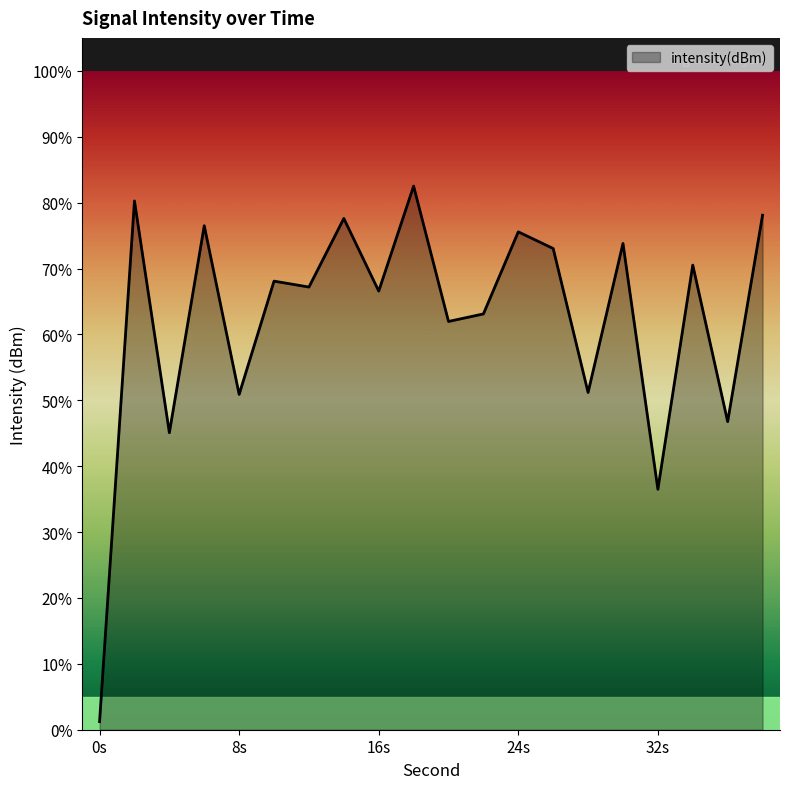

How many lines are shown in the chart?

1